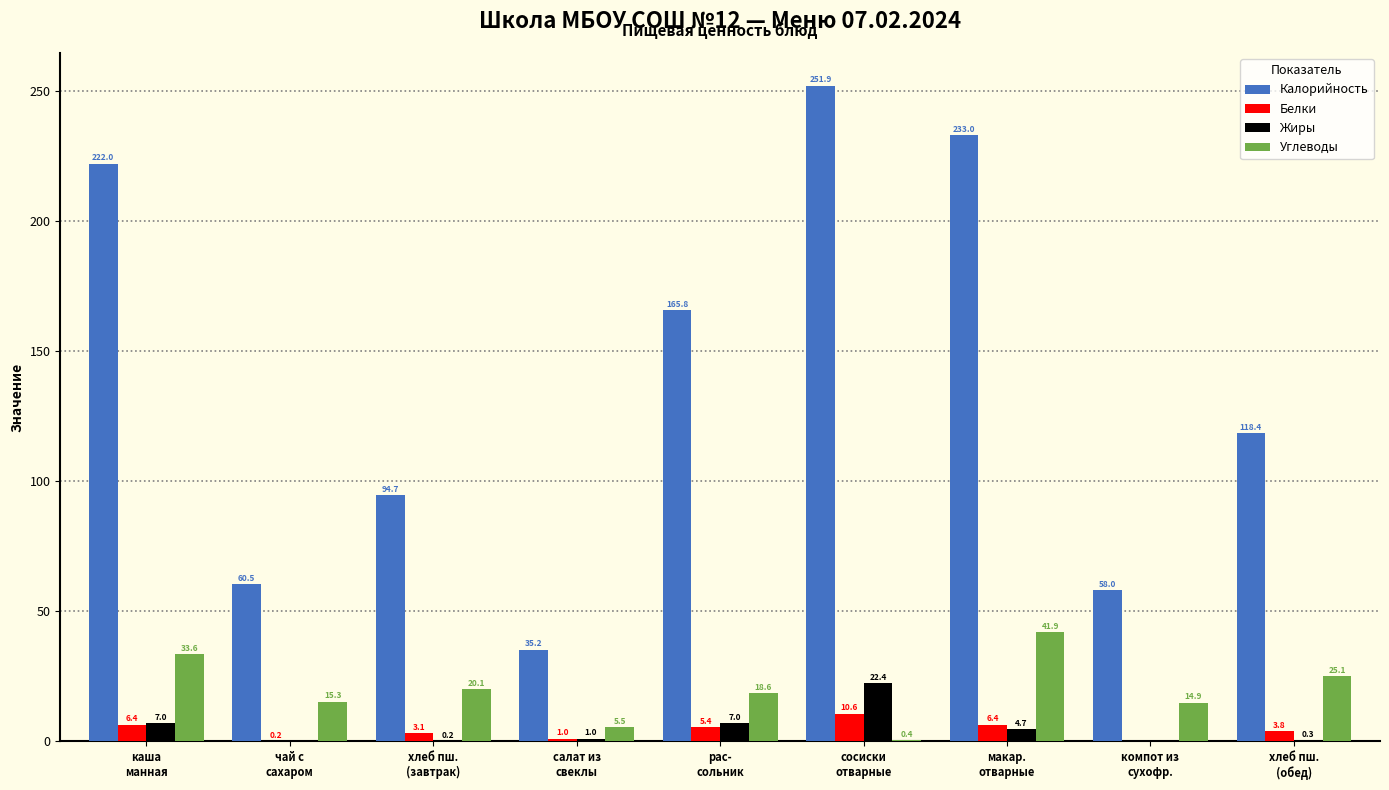

Which series has the largest total across all categories?

Калорийность